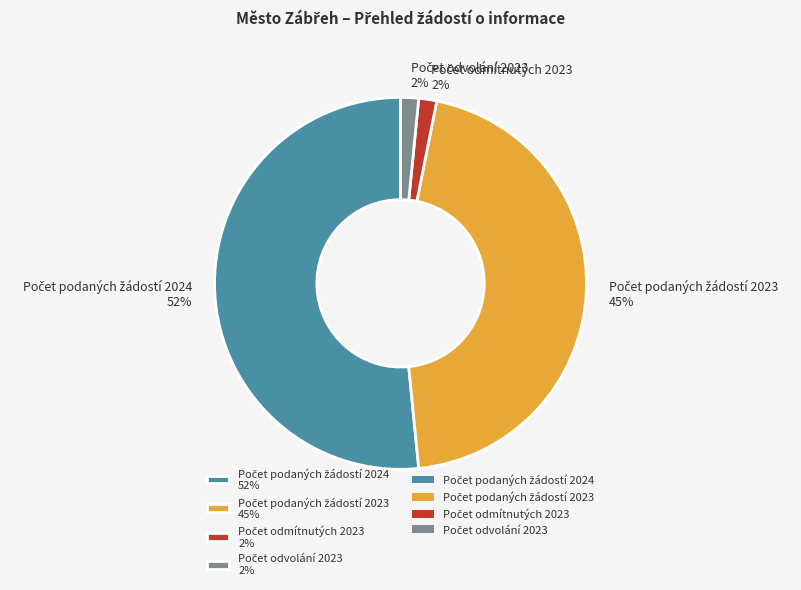

Is there any slice that represents more than half of the pie?

Yes